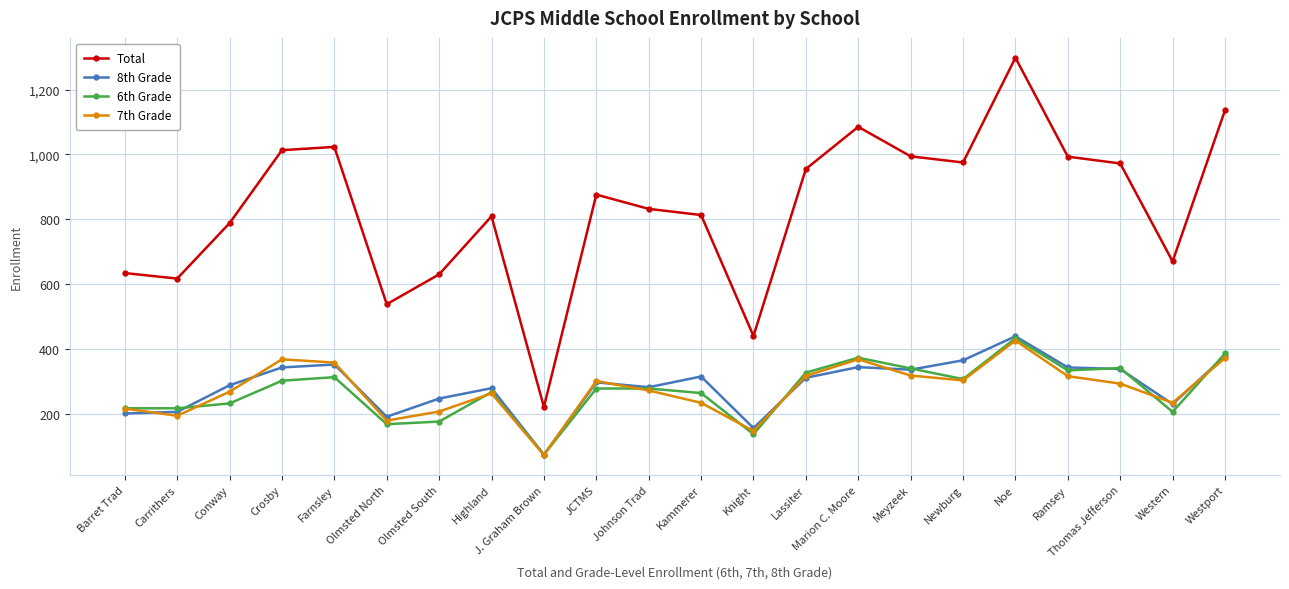

What is the label of the 1st point from the right?

Westport